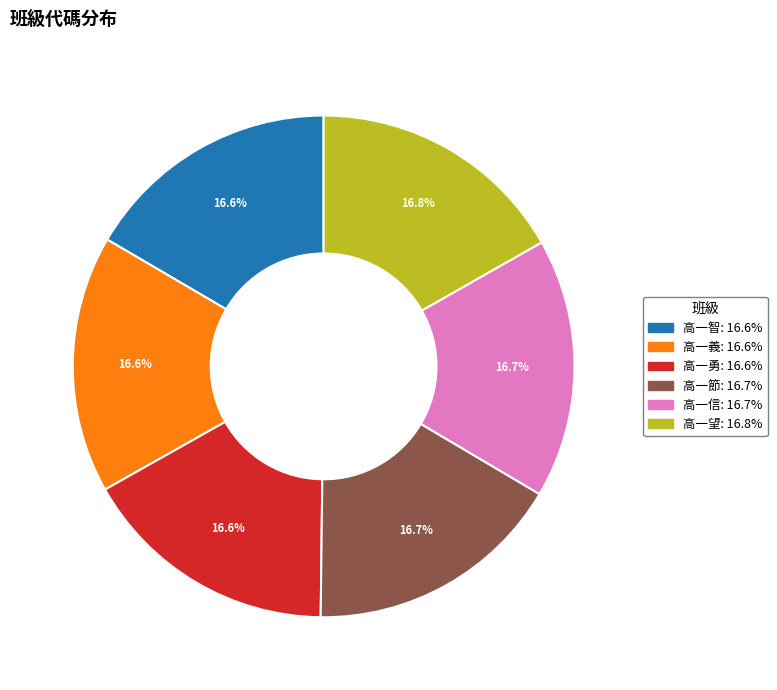

Does 高一勇 account for over 50% of the chart?

No